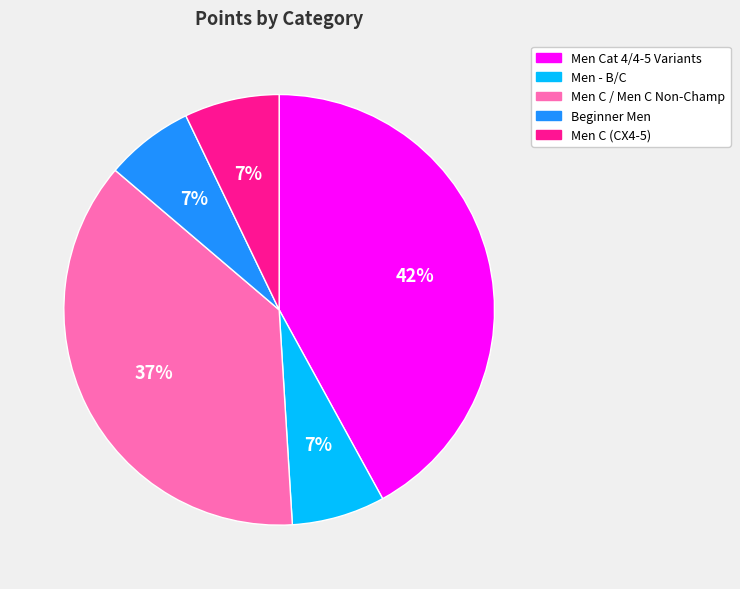

Is there any slice that represents more than half of the pie?

No